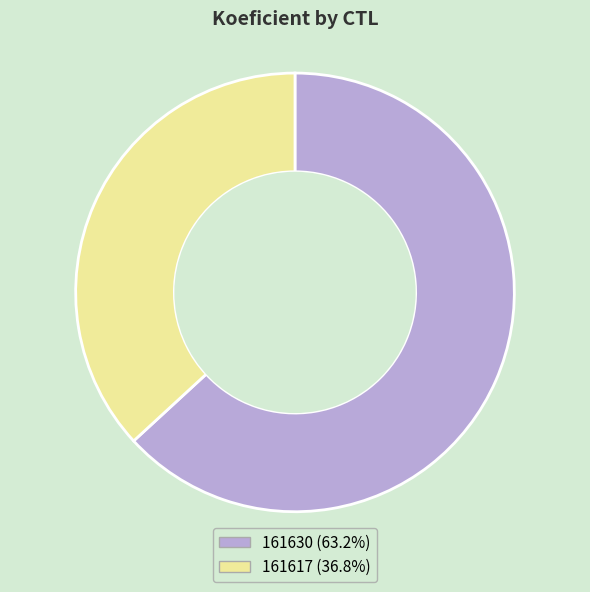

How many slices are in this pie chart?

2